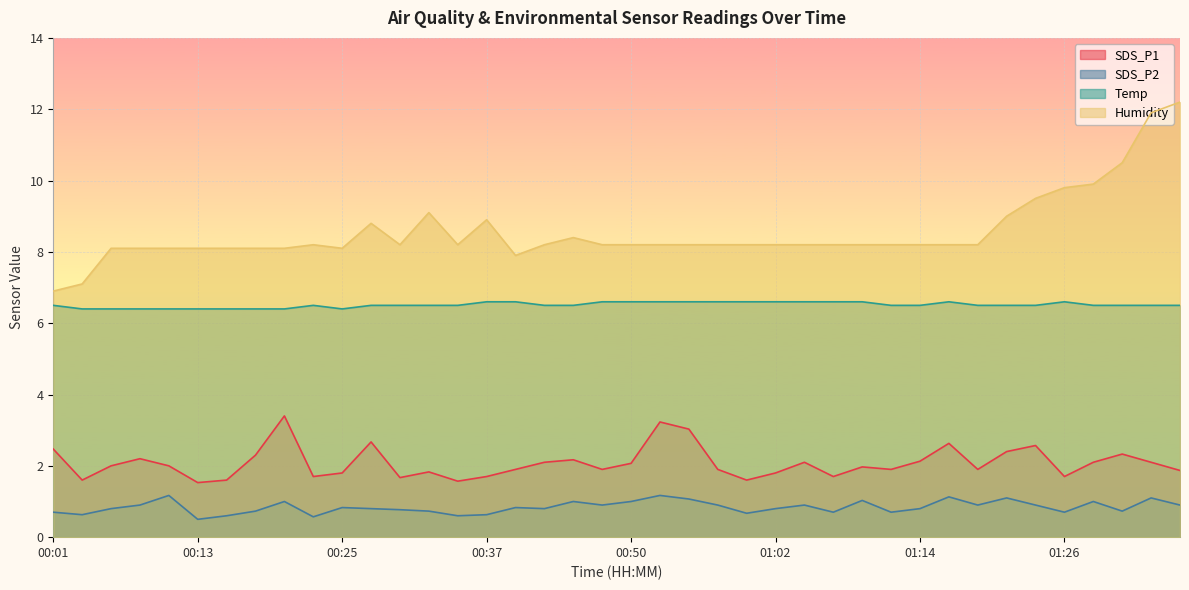

How many series are shown in this chart?

4